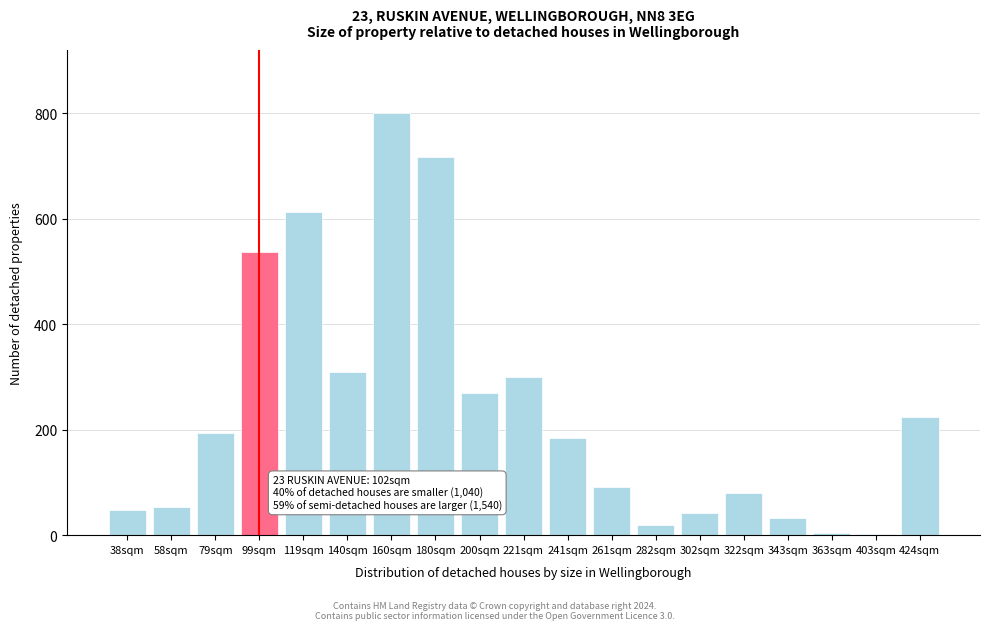

What is the greatest value displayed?

800.0